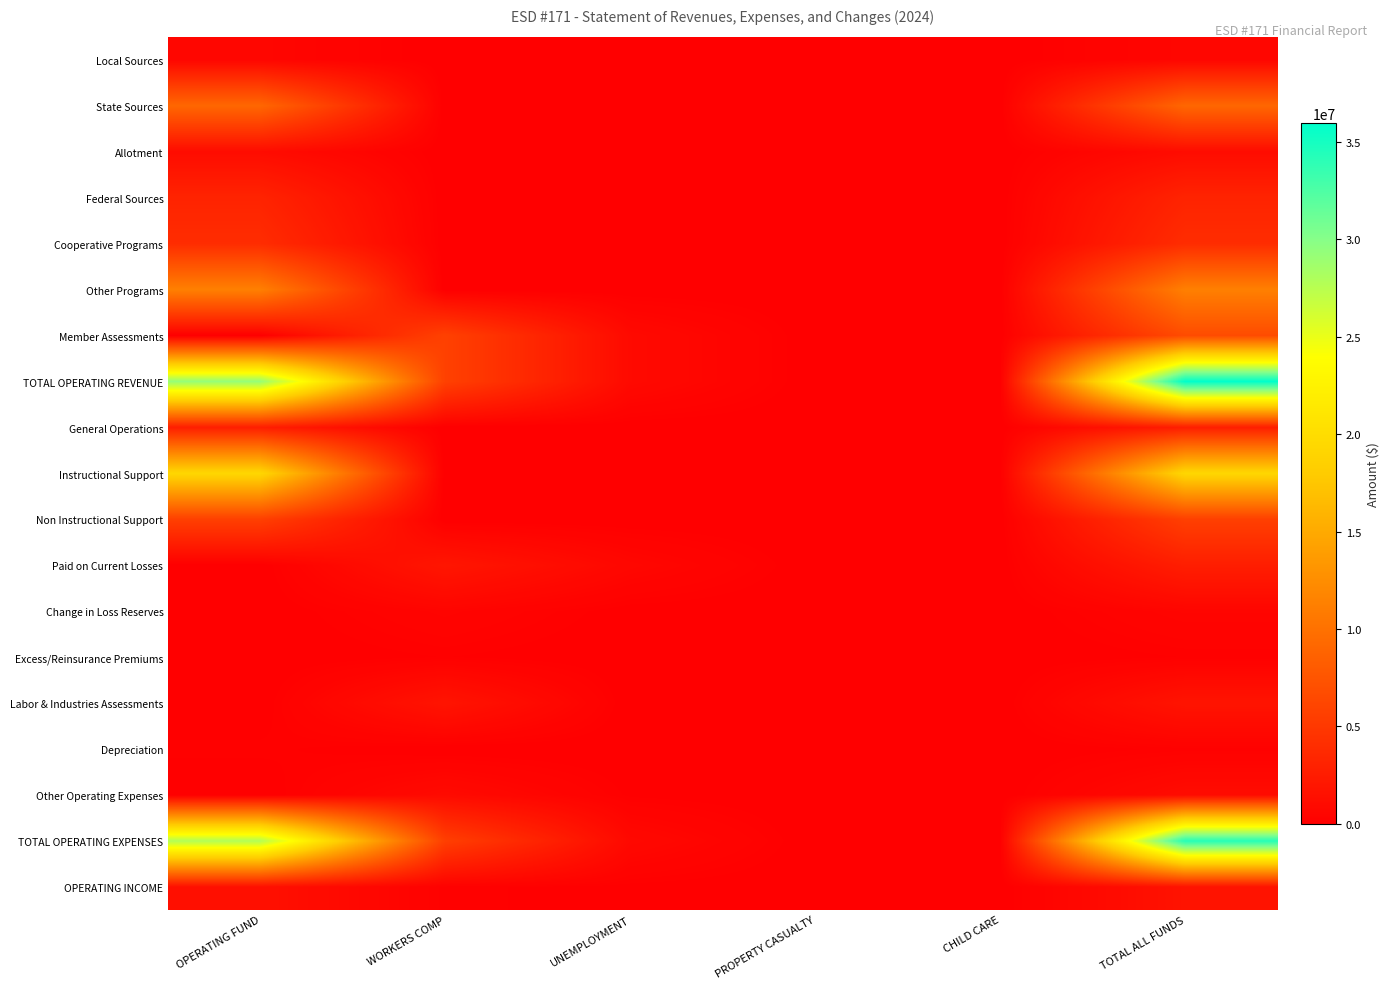

Which series changed the most between OPERATING FUND and PROPERTY CASUALTY?

TOTAL OPERATING REVENUE